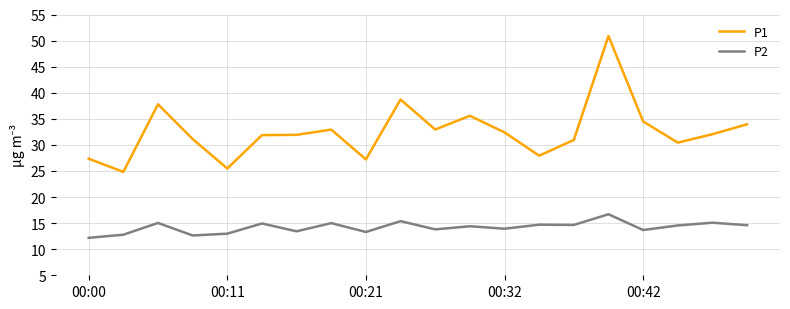

What is the maximum value shown in the chart?

50.9